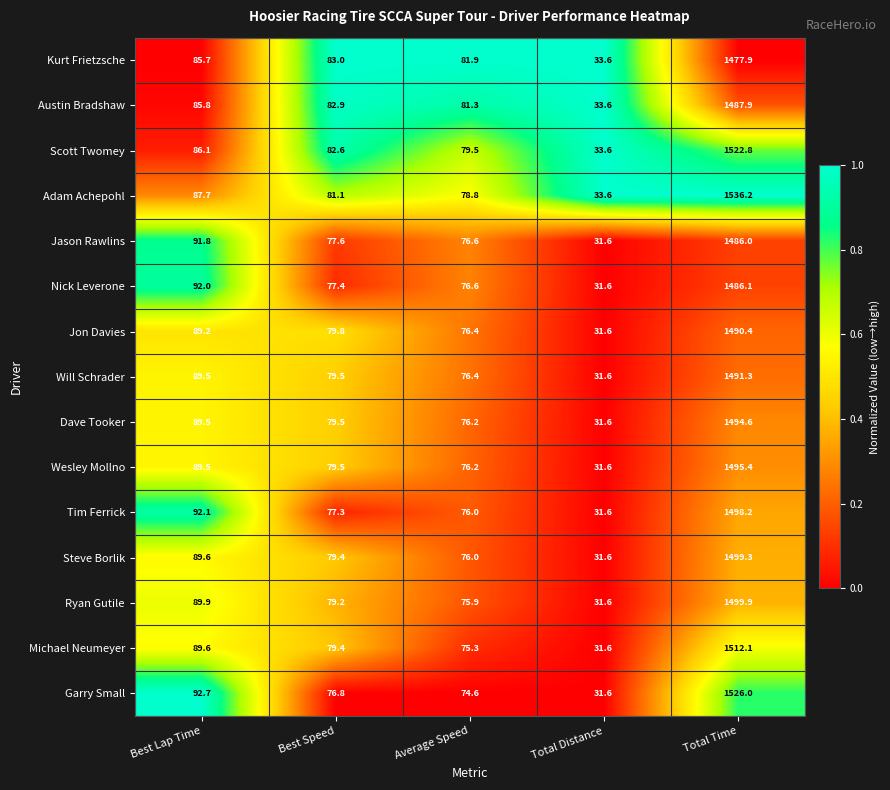

List the series in order of their peak value, lowest first.

Kurt Frietzsche, Jason Rawlins, Nick Leverone, Austin Bradshaw, Jon Davies, Will Schrader, Dave Tooker, Wesley Mollno, Tim Ferrick, Steve Borlik, Ryan Gutile, Michael Neumeyer, Scott Twomey, Garry Small, Adam Achepohl